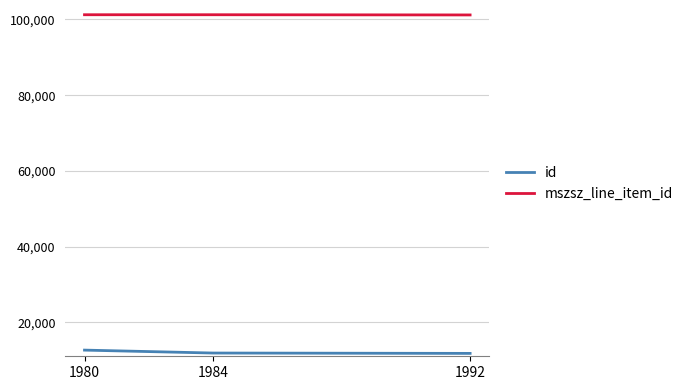

What is the spread (max minus min) of values at 1980?

88620